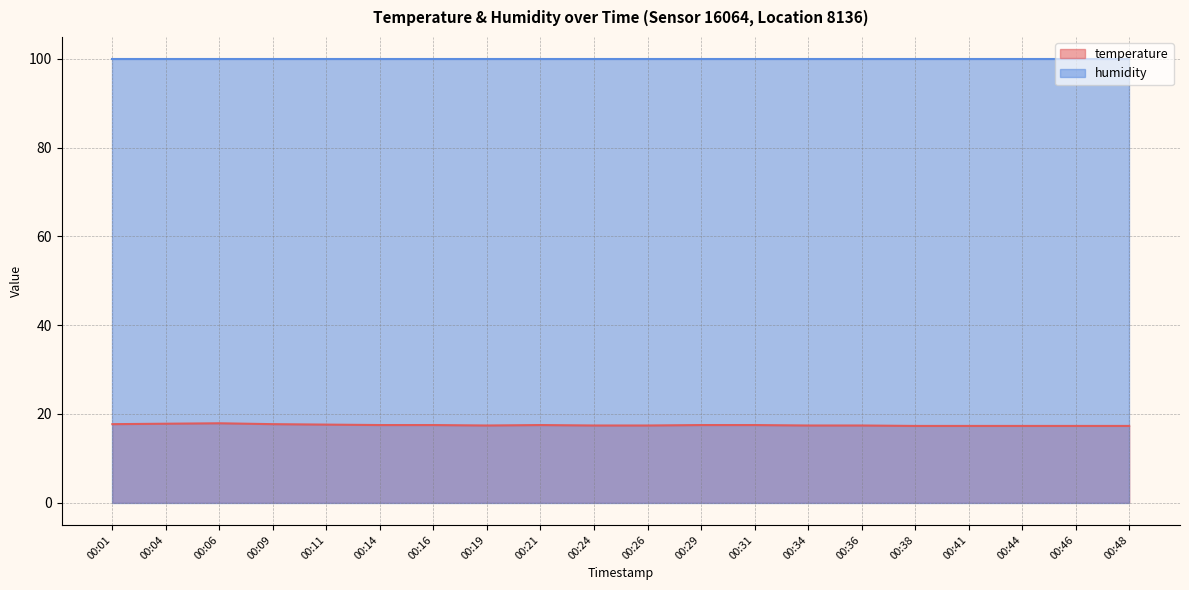

What is the greatest value displayed?

99.9